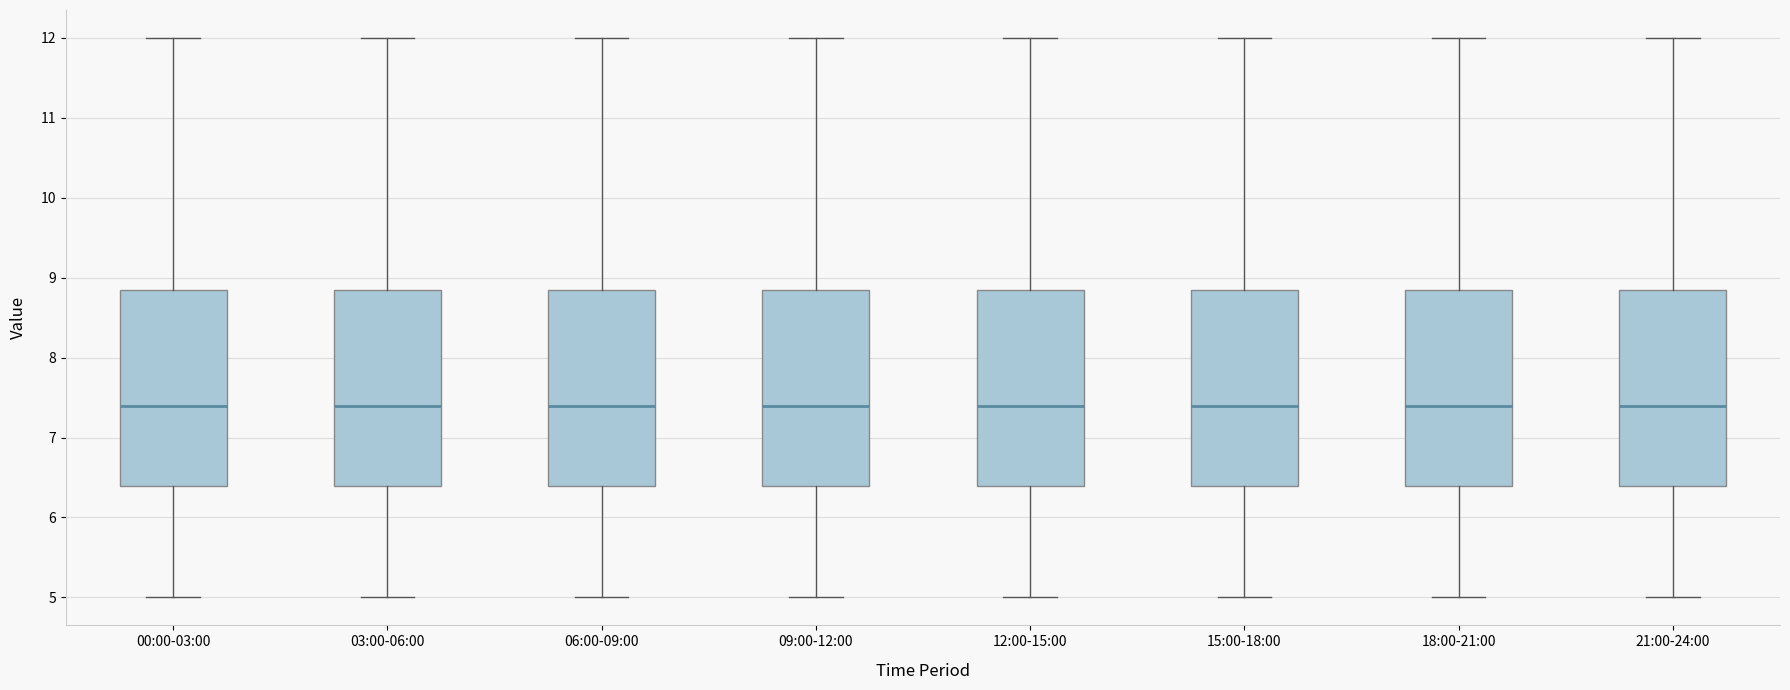

Where is the upper edge of the box for 12:00-15:00 on the y-axis? The values are not printed on the chart, so give them approximately, as read against the axis.

8.9